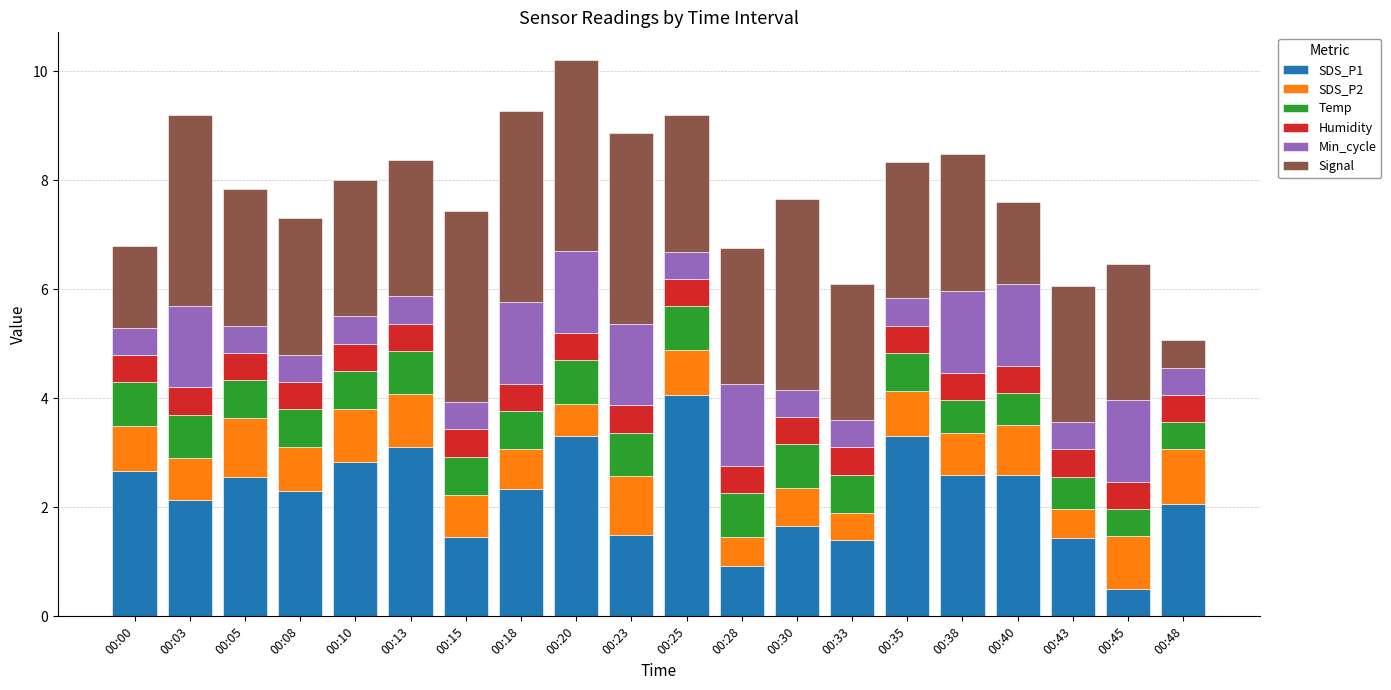

What is the maximum value for SDS_P1?

4.1